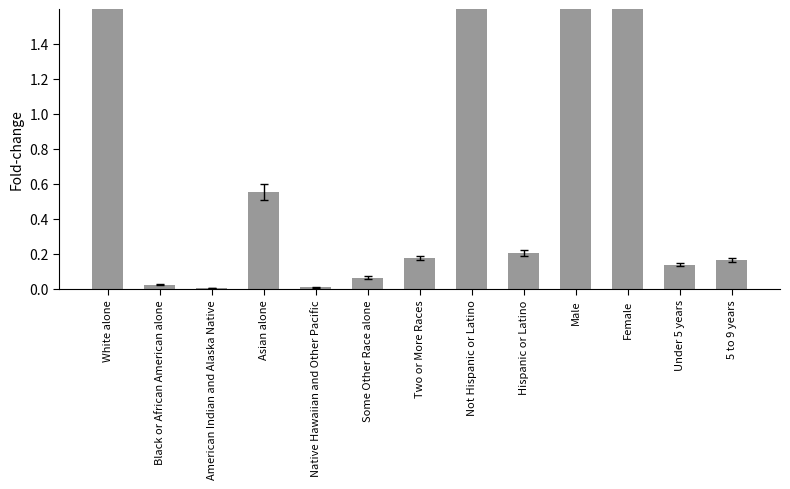

What is the average value?

1.0